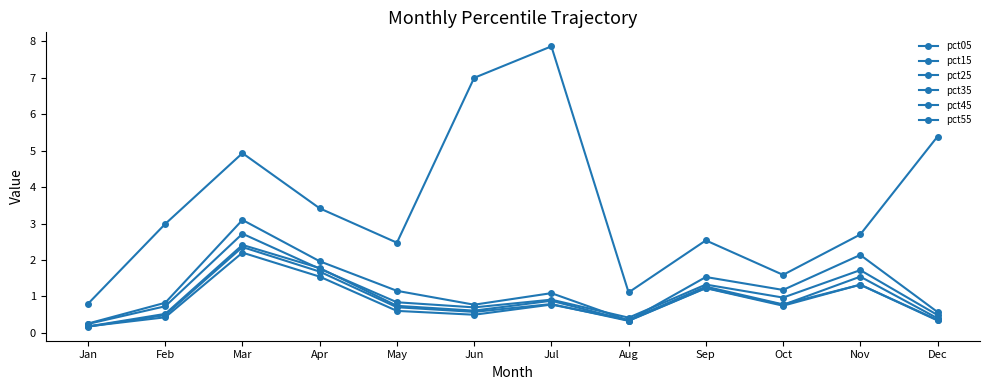

True or false: pct05 and pct45 cross at least once.

False